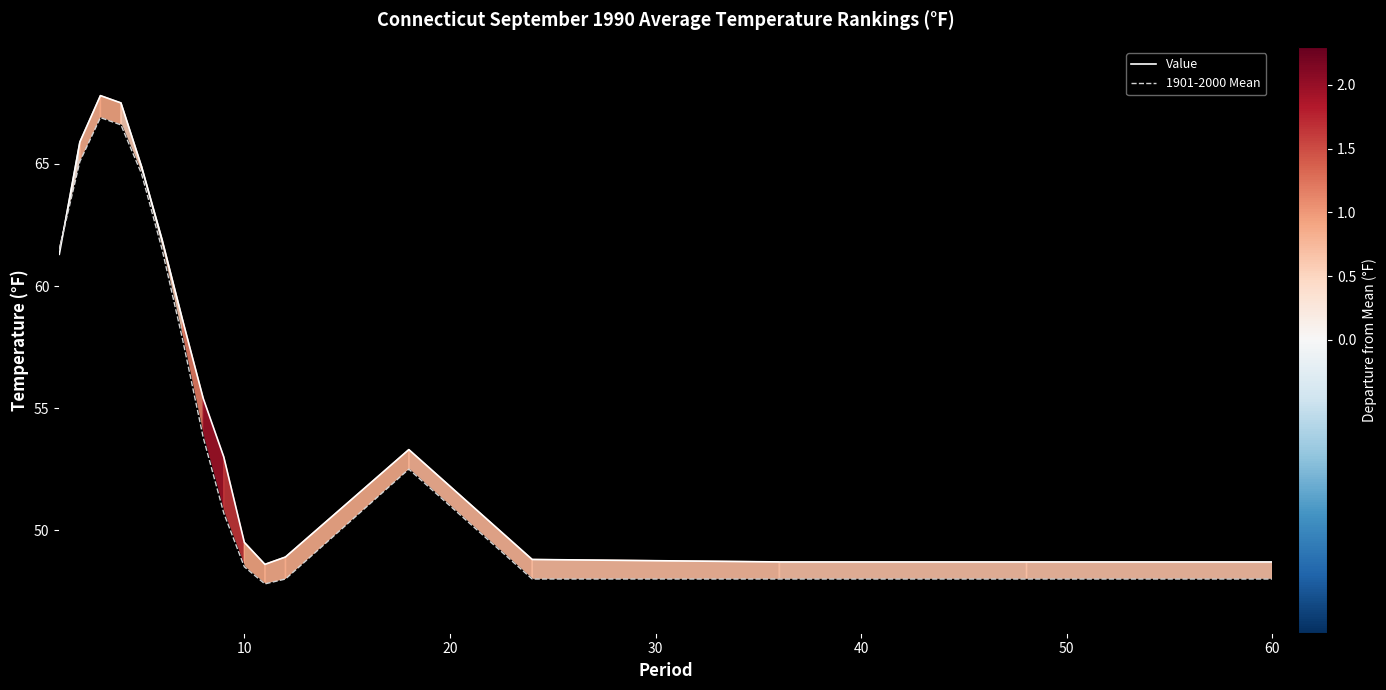

What is the greatest value displayed?

67.8